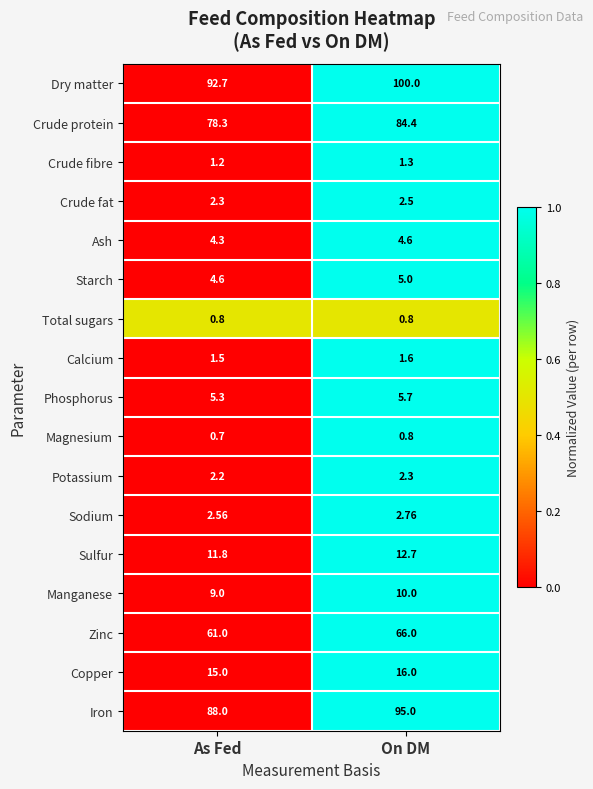

Is the value of Crude fibre at As Fed greater than the value of Sulfur at As Fed?

No